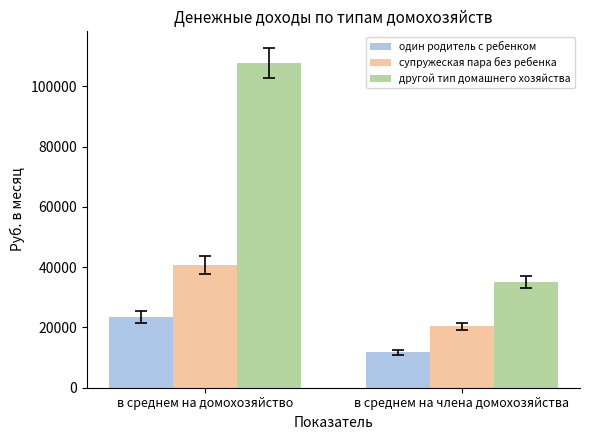

Is it true that один родитель с ребенком equals 6916.8 at в среднем на члена домохозяйства?

False